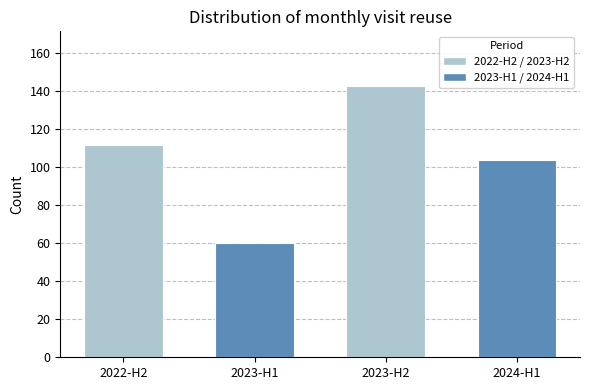

Reading left to right, transcribe all the data shown in this chart.

2022-H2=112	2023-H1=60	2023-H2=143	2024-H1=104